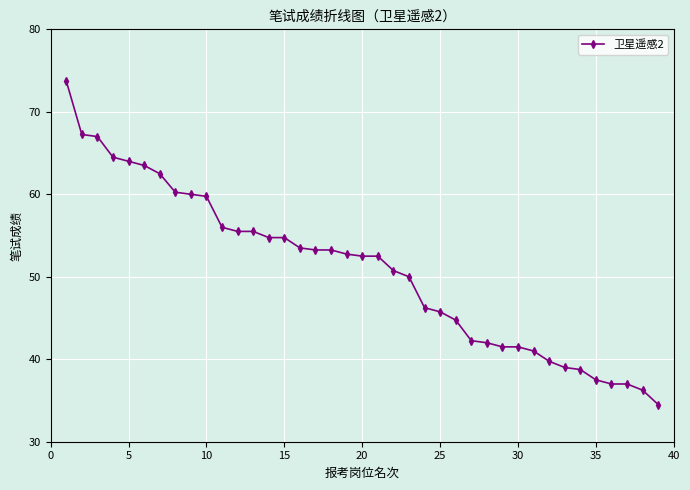

What is the maximum value shown in the chart?

73.8